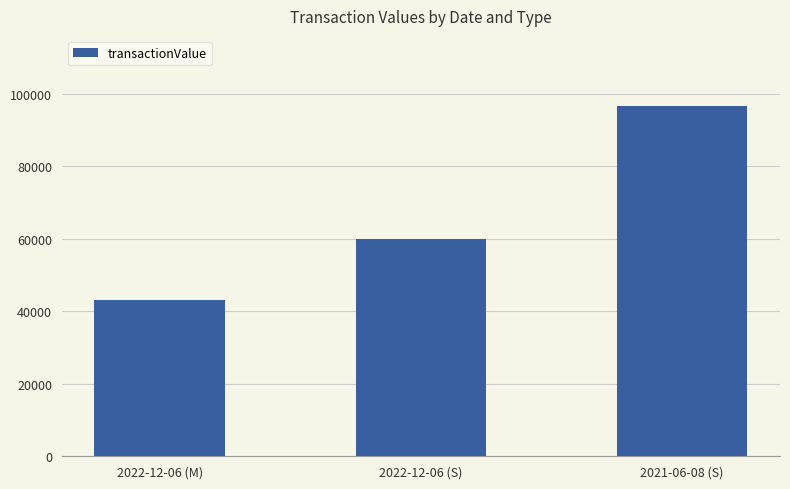

What is the difference between the values at 2022-12-06 (S) and 2022-12-06 (M)?

16769